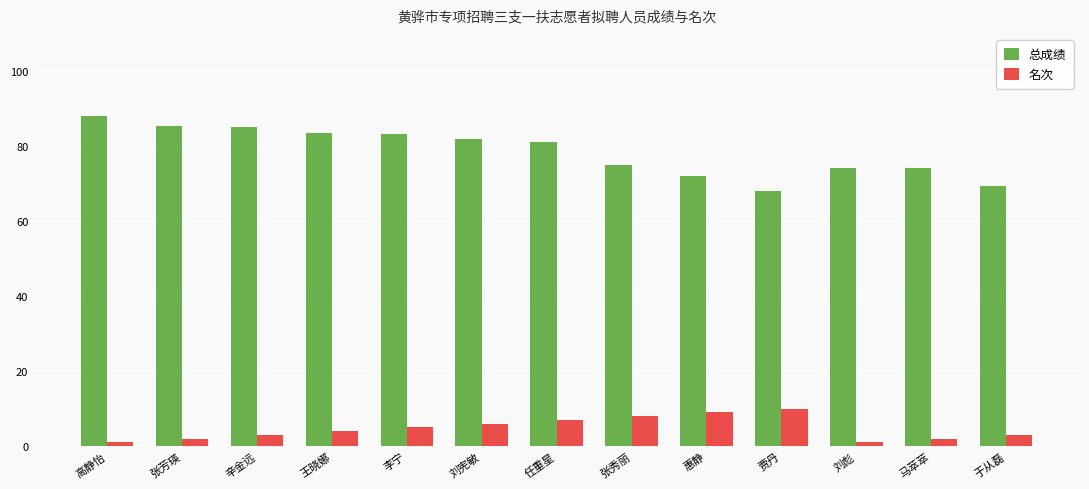

Are the bars horizontal?

No